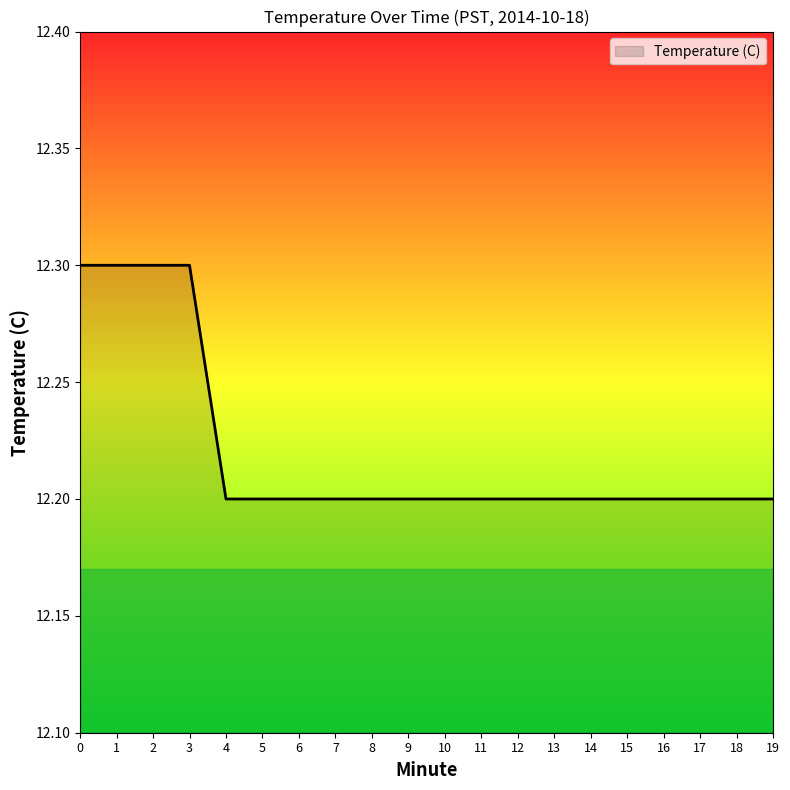

What is the ratio of the value at 3 to the value at 15?

1.0